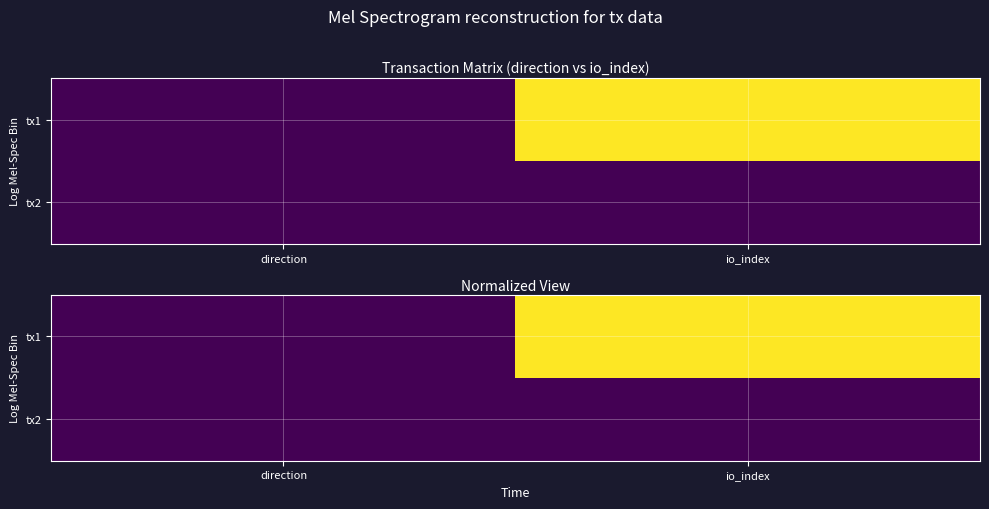

At which label does tx1 reach its peak?

io_index